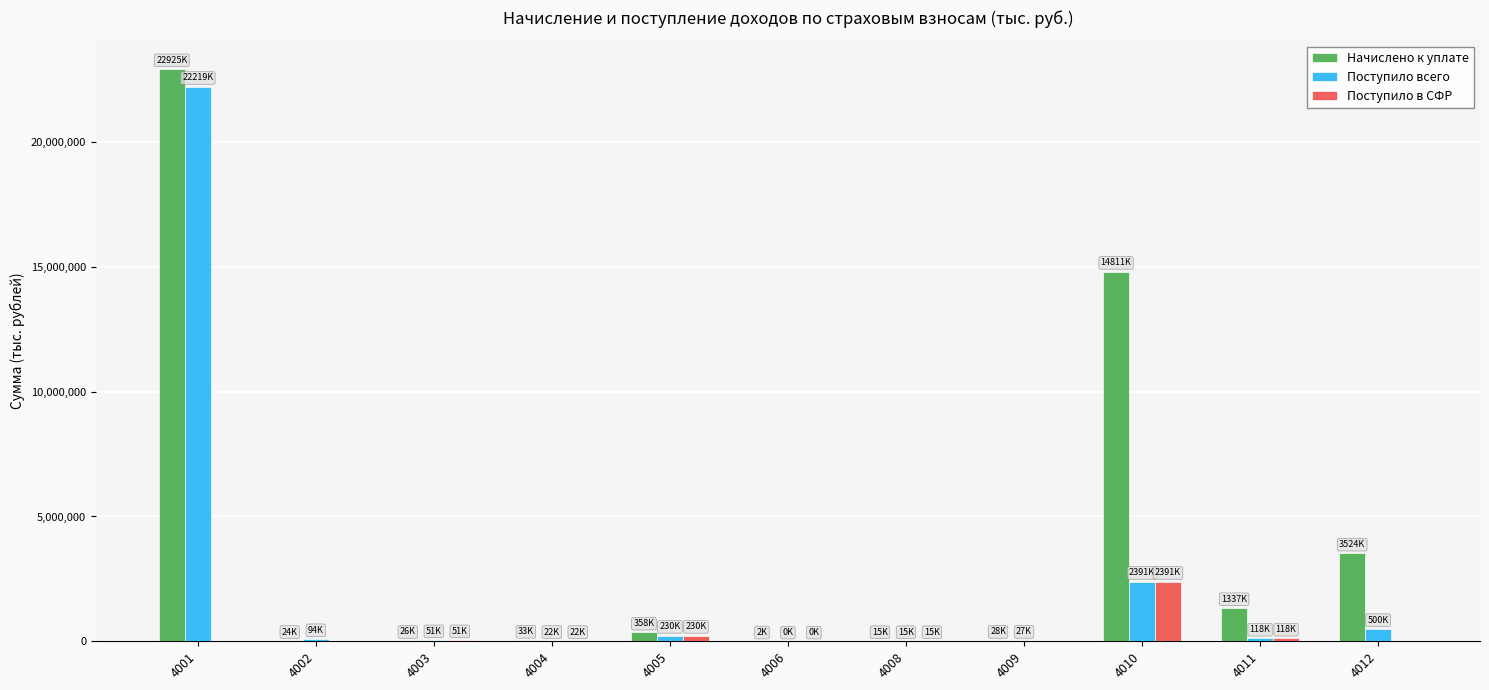

What is the difference between the Поступило в СФР values at 4011 and 4006?

117679